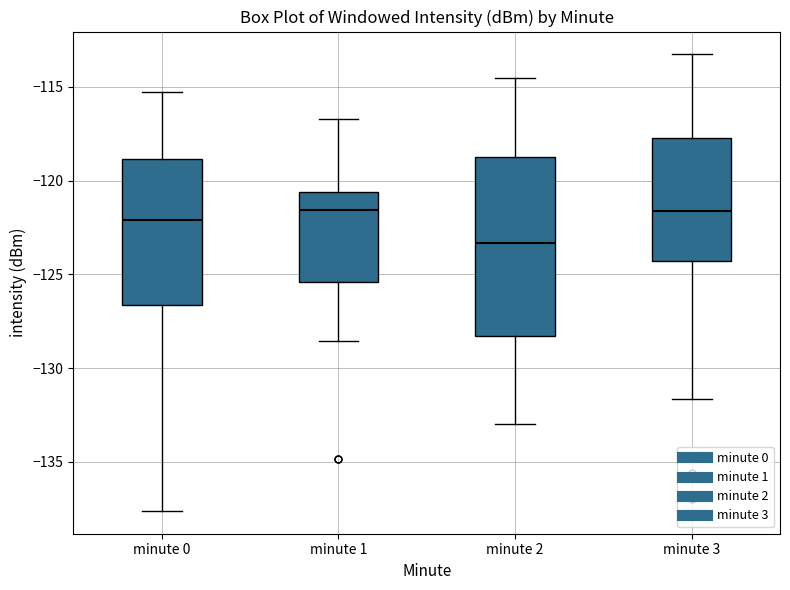

Reading left to right, read every box against the y-axis: the position of its median line, the range the box covers, and the ends of its whiskers. The values are not printed on the chart, so give them approximately, as read against the axis.

minute 0: median -122.0, box -126.5 to -119.0, whiskers -137.5 to -115.5
minute 1: median -121.5, box -125.5 to -120.5, whiskers -128.5 to -116.5
minute 2: median -123.5, box -128.5 to -118.5, whiskers -133.0 to -114.5
minute 3: median -121.5, box -124.5 to -117.5, whiskers -131.5 to -113.5